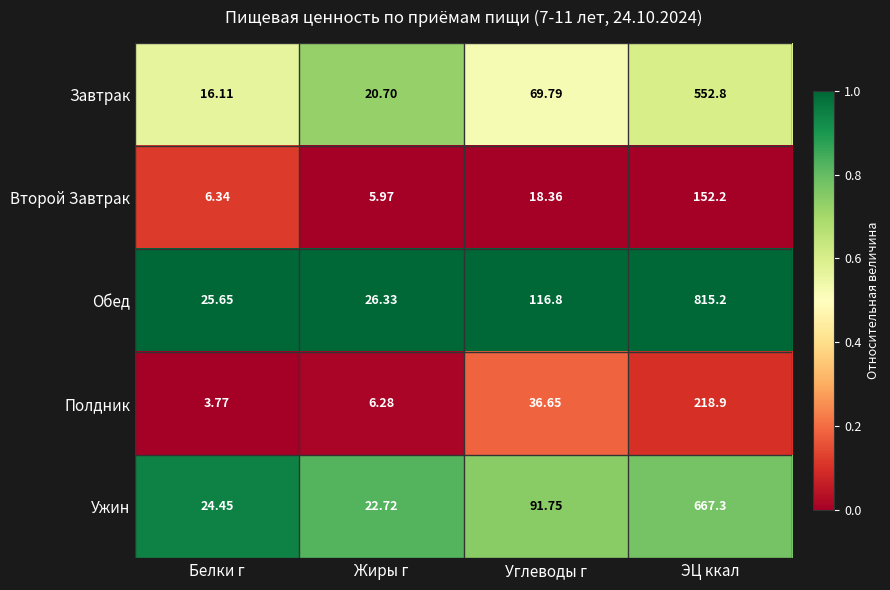

At which category is the sum across all series the highest?

ЭЦ ккал